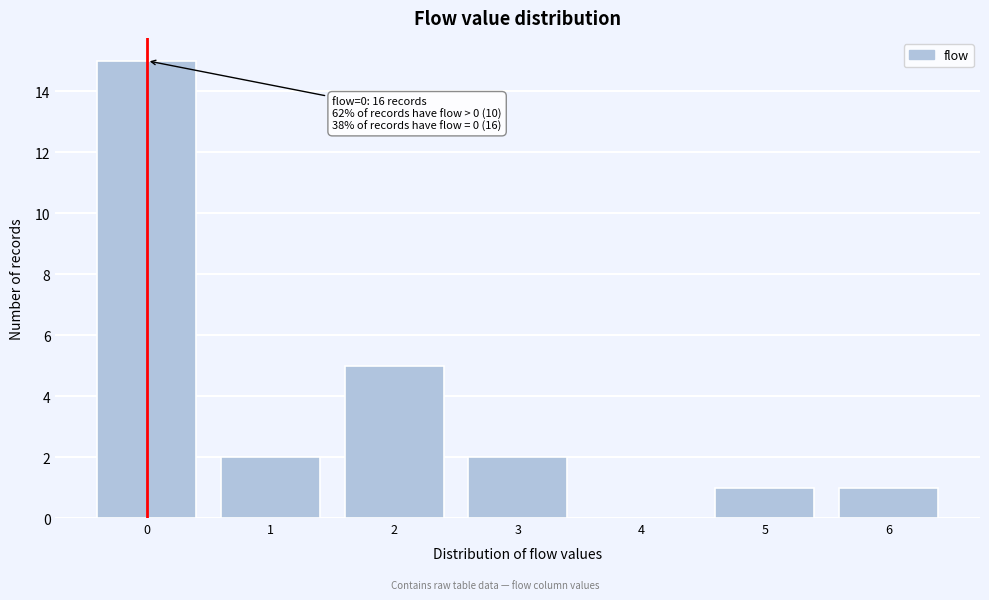

Which range on the x-axis has the tallest bar?

-0.5 to 0.5